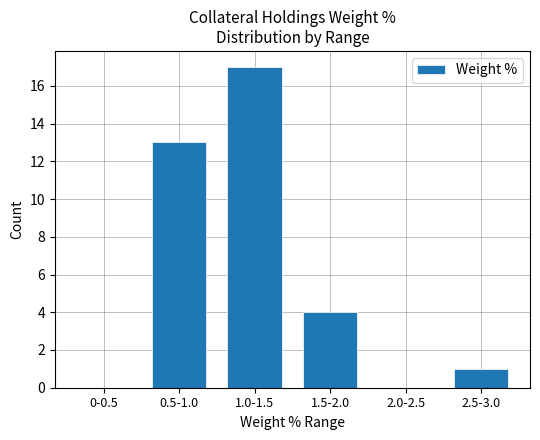

Are the bars grouped side by side (vs. stacked)?

No